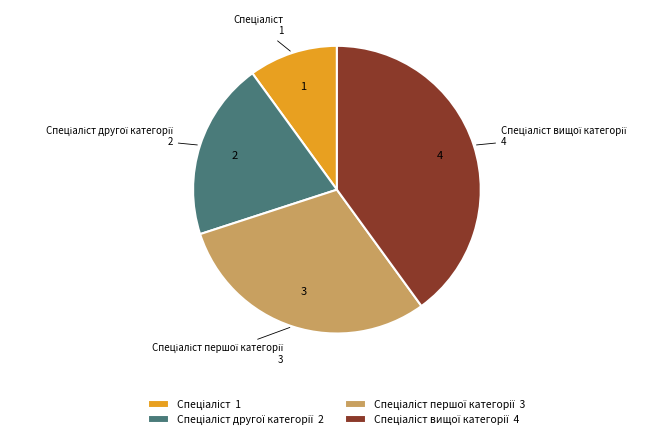

Is there any slice that represents more than half of the pie?

No